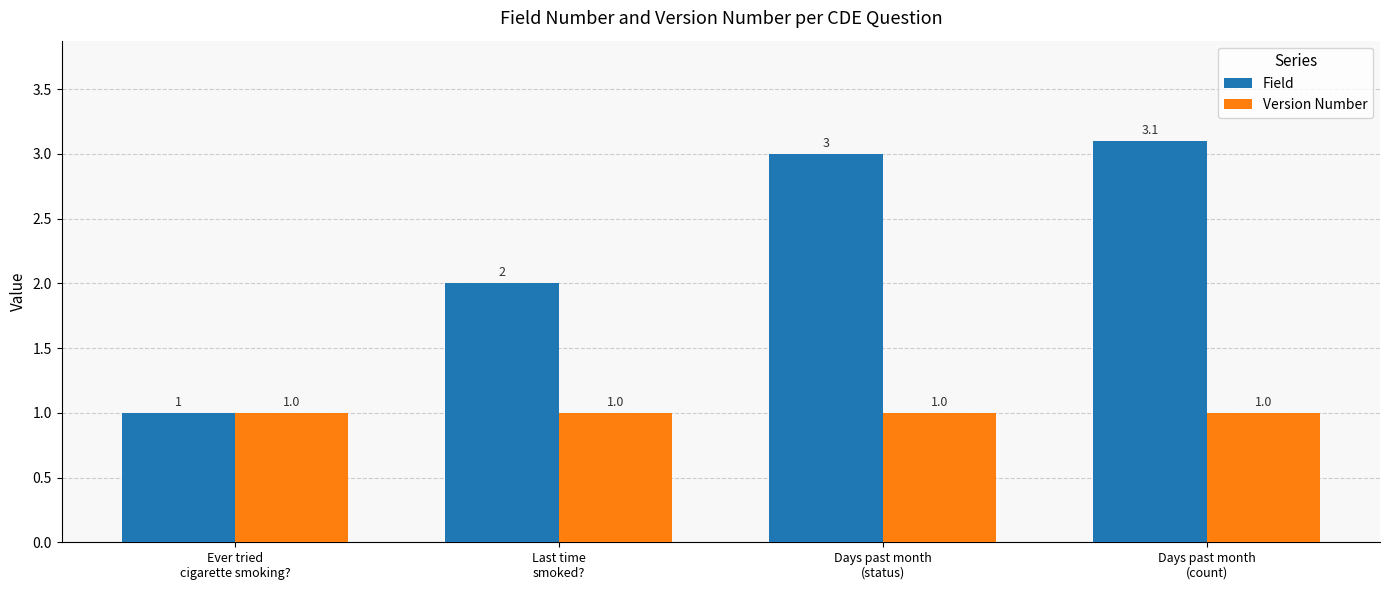

Which series has the widest spread of values?

Field